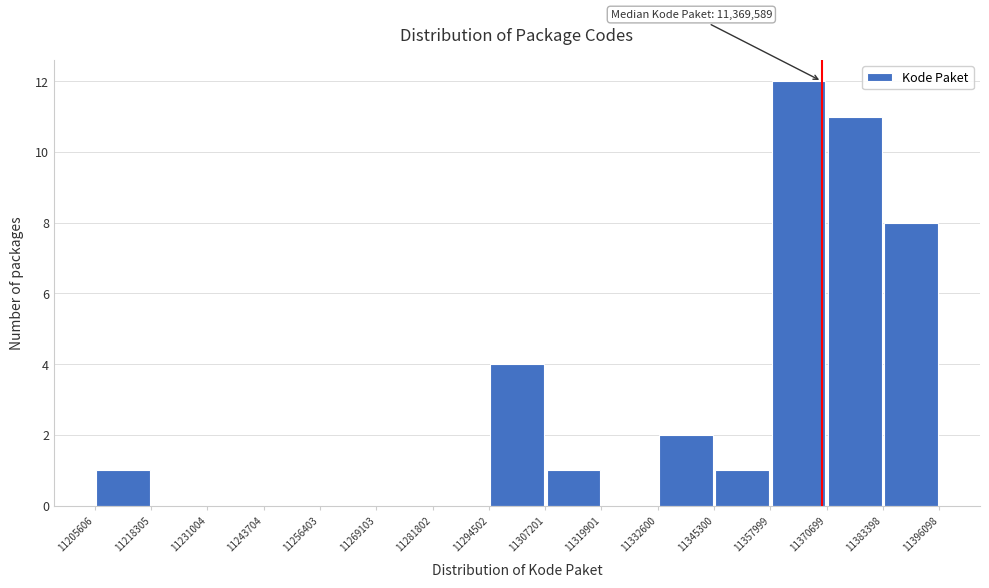

Over which range of the x-axis is the bar tallest?

11357999 to 11370699